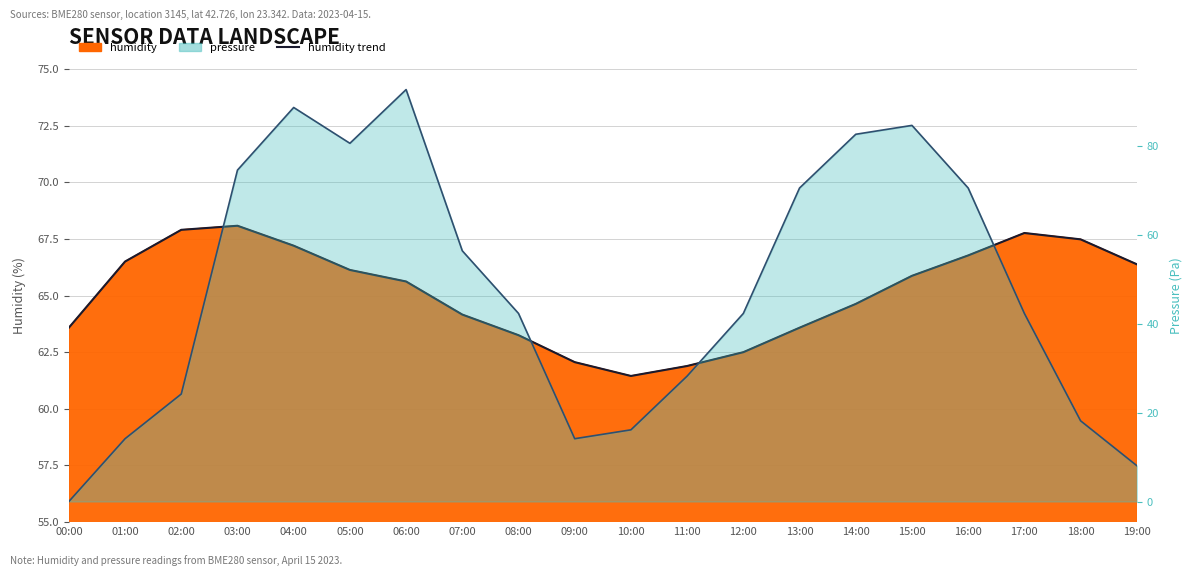

Between 16:00 and 05:00, which is larger?

16:00